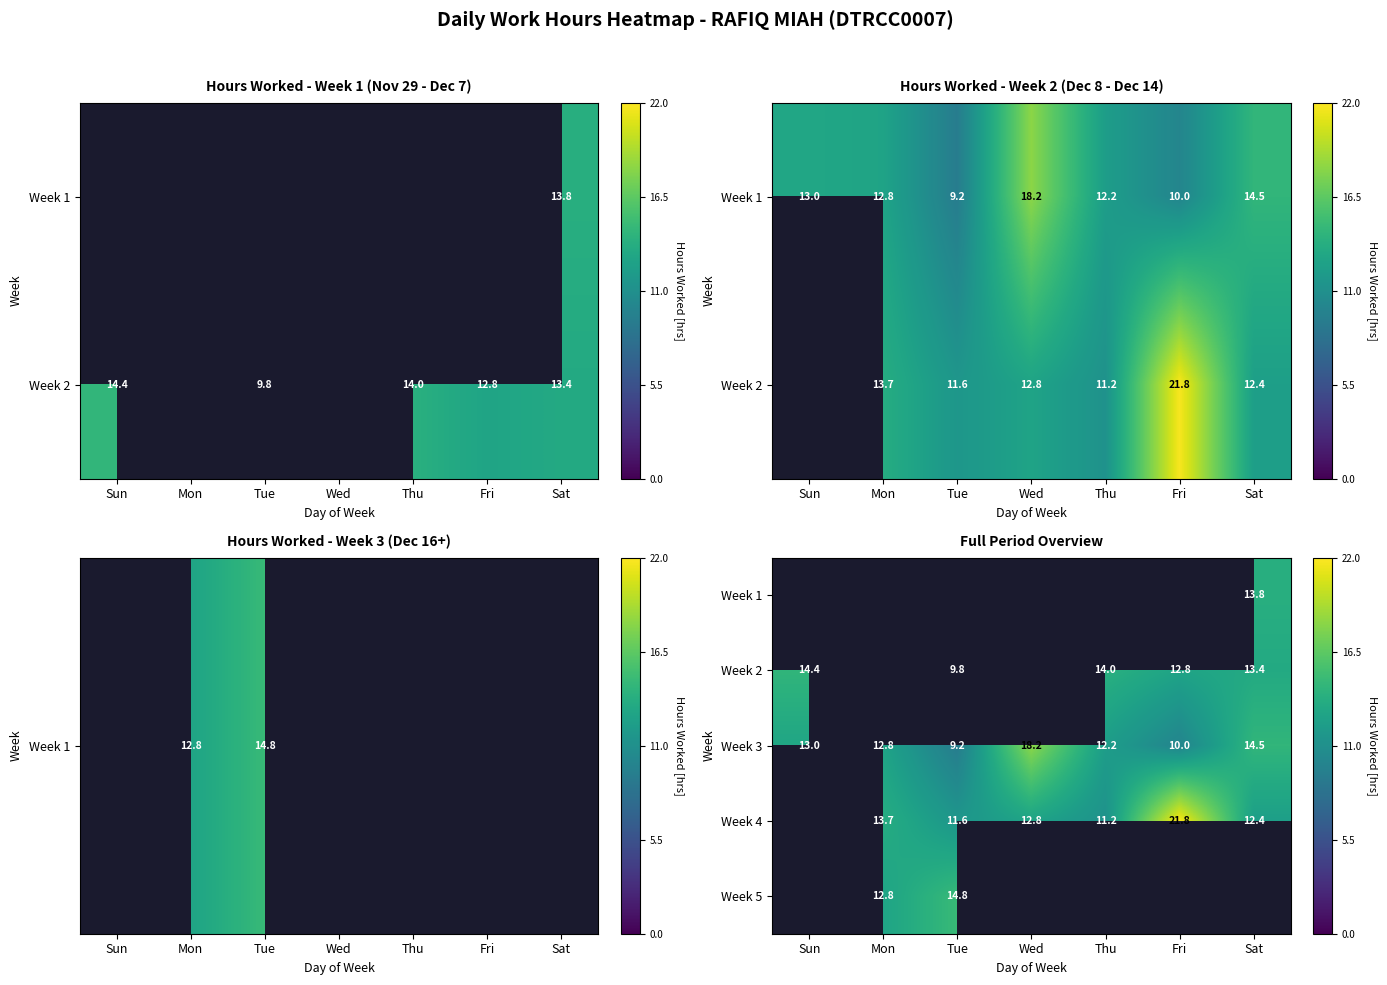

Where does the Week 3 series first go above 12?

Sun